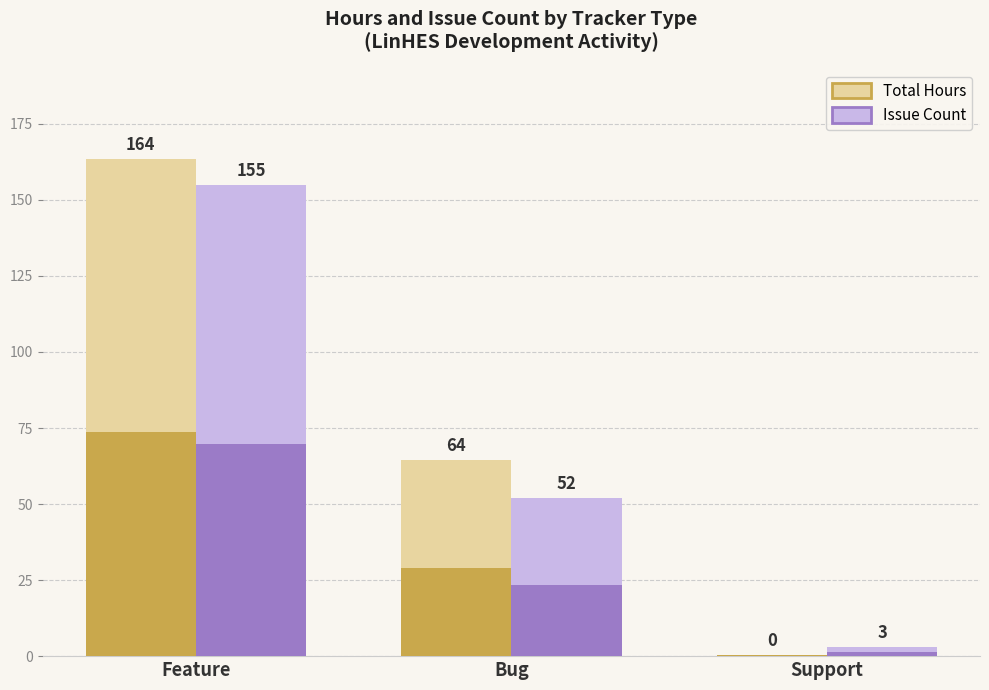

What is the difference between the highest and lowest values at Feature?

3.9